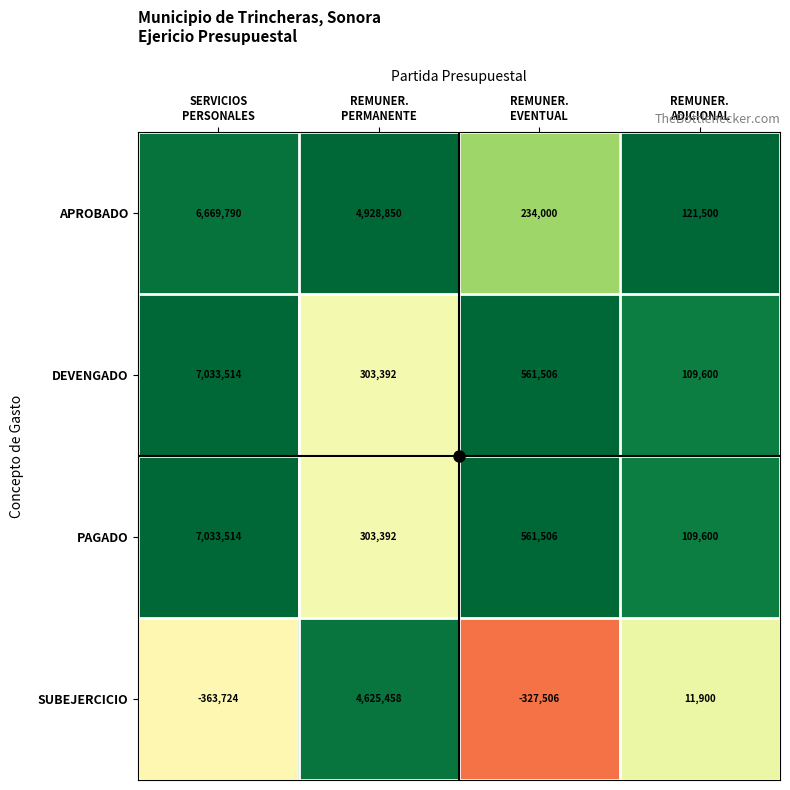

What is the difference between the second highest and second lowest values in the SUBEJERCICIO series?

339406